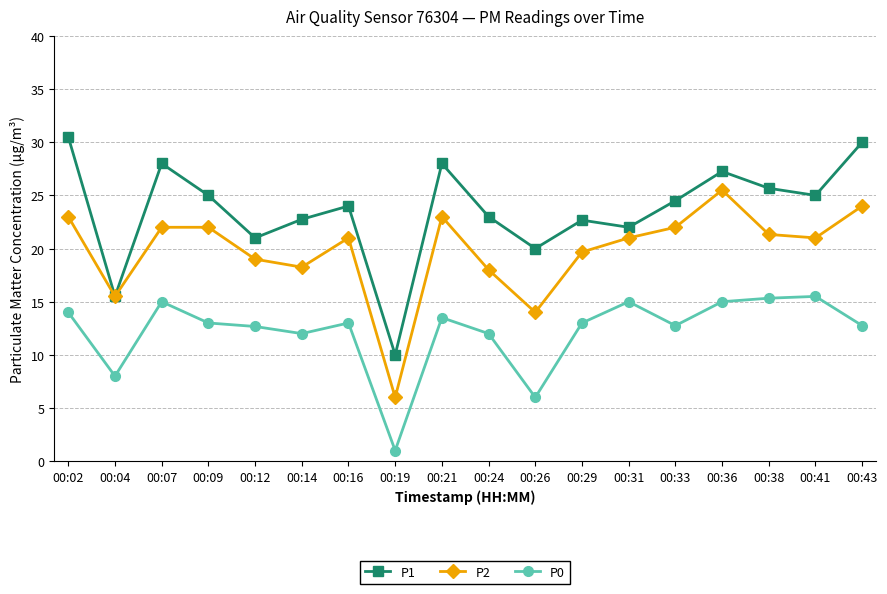

True or false: P0 and P1 intersect in this chart.

False